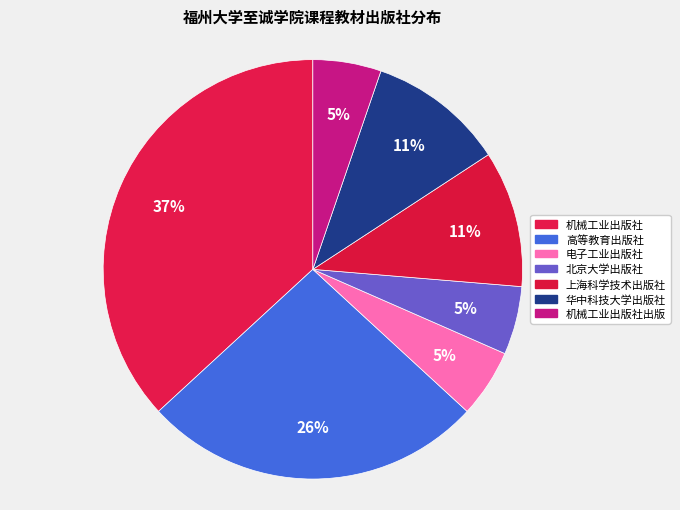

How many slices are in this pie chart?

7